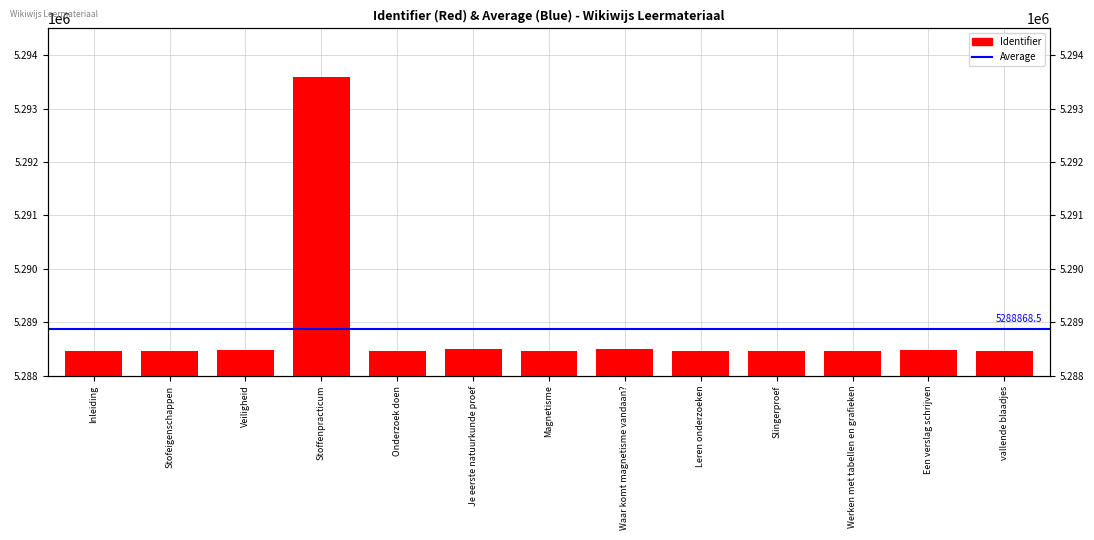

What is the change in value from Veiligheid to Waar komt magnetisme vandaan??

+8